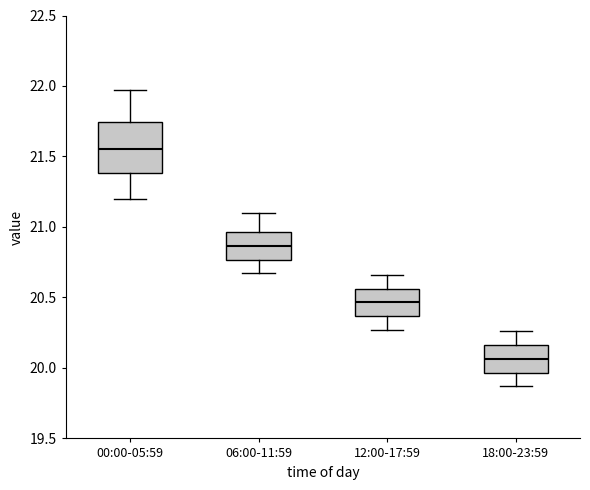

Which box has the highest median line?

00:00-05:59